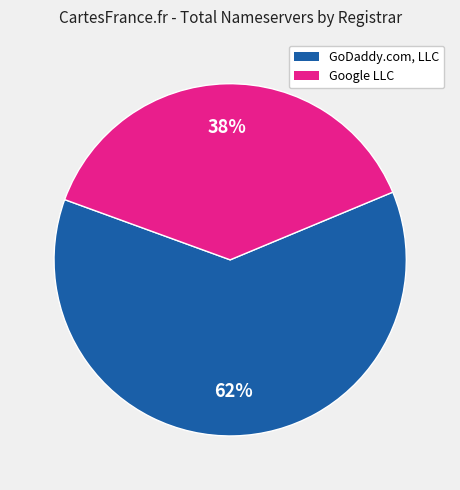

To the nearest percent, what is the difference between the largest and smallest slice percentages?

24%